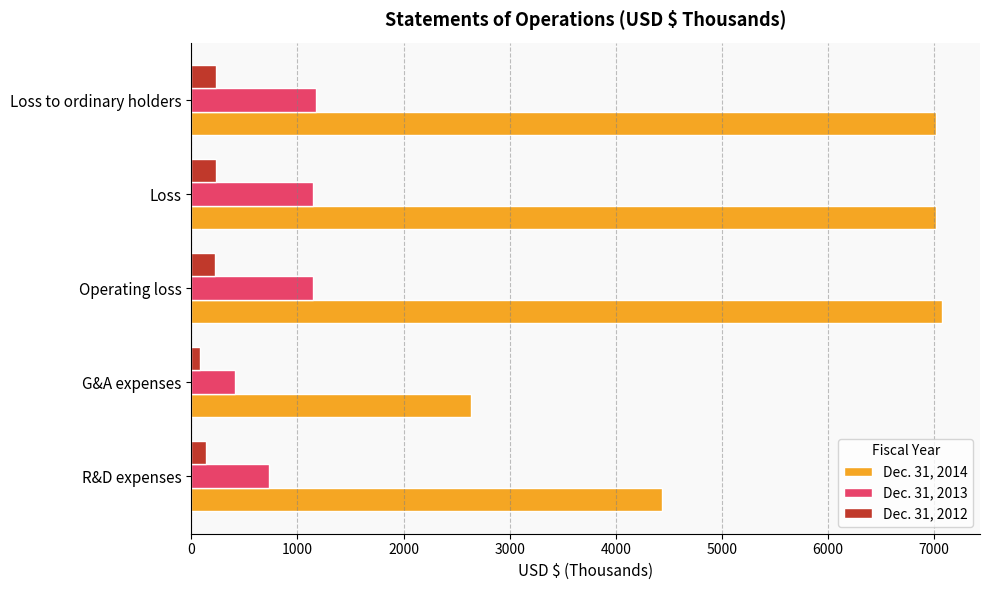

Which series has the largest total across all categories?

Dec. 31, 2014